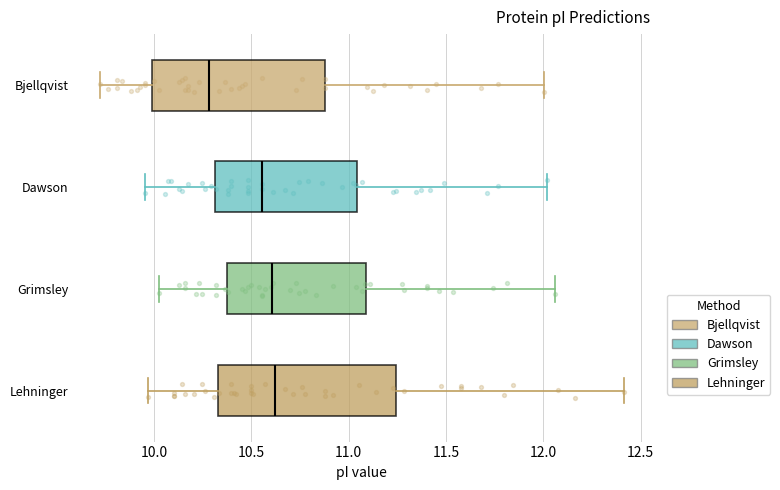

Reading bottom to top, read every box against the x-axis: the position of its median line, the range the box covers, and the ends of its whiskers. The values are not printed on the chart, so give them approximately, as read against the axis.

Lehninger: median 10.60, box 10.35 to 11.25, whiskers 9.95 to 12.40
Grimsley: median 10.60, box 10.40 to 11.10, whiskers 10.05 to 12.05
Dawson: median 10.55, box 10.30 to 11.05, whiskers 9.95 to 12.00
Bjellqvist: median 10.30, box 10.00 to 10.90, whiskers 9.70 to 12.00